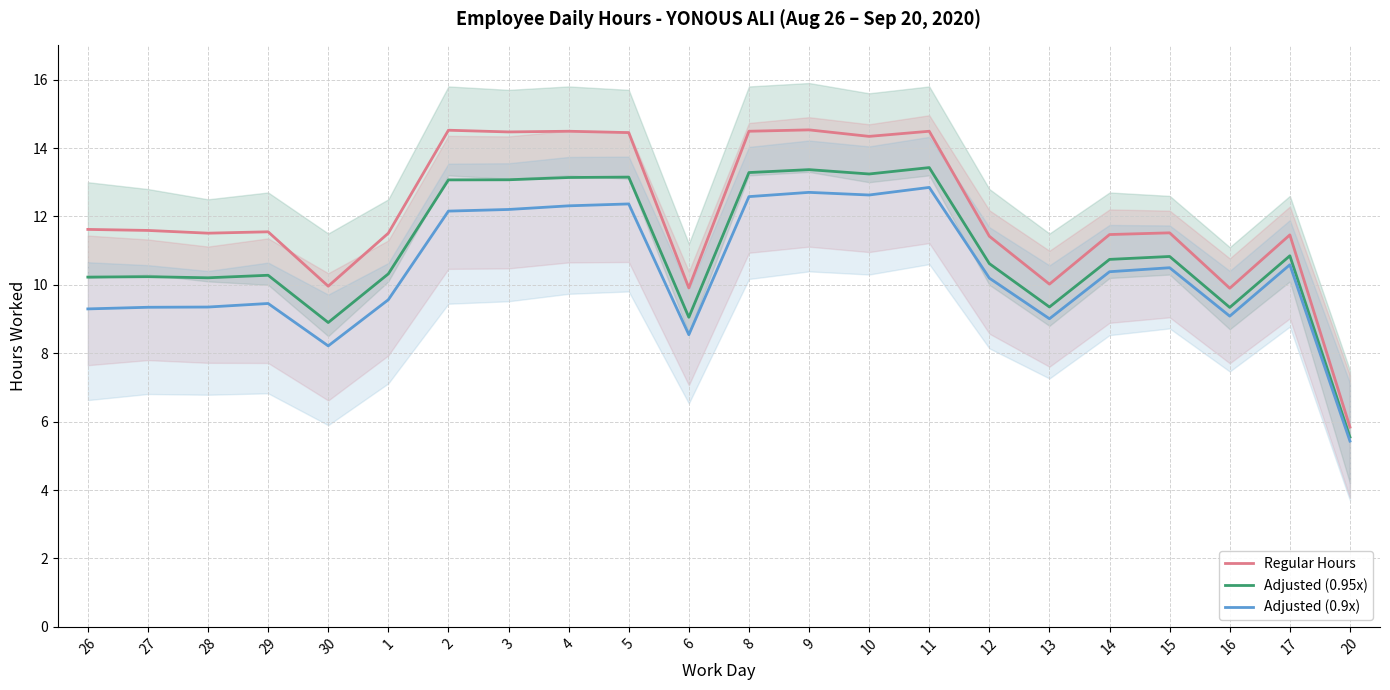

At which label does Adjusted (0.95x) reach its peak?

11